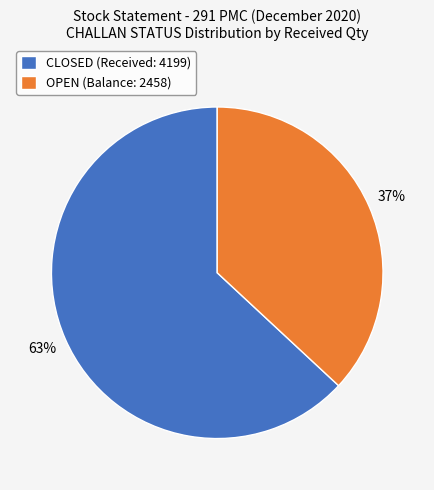

Which slice represents more than half of the pie?

CLOSED